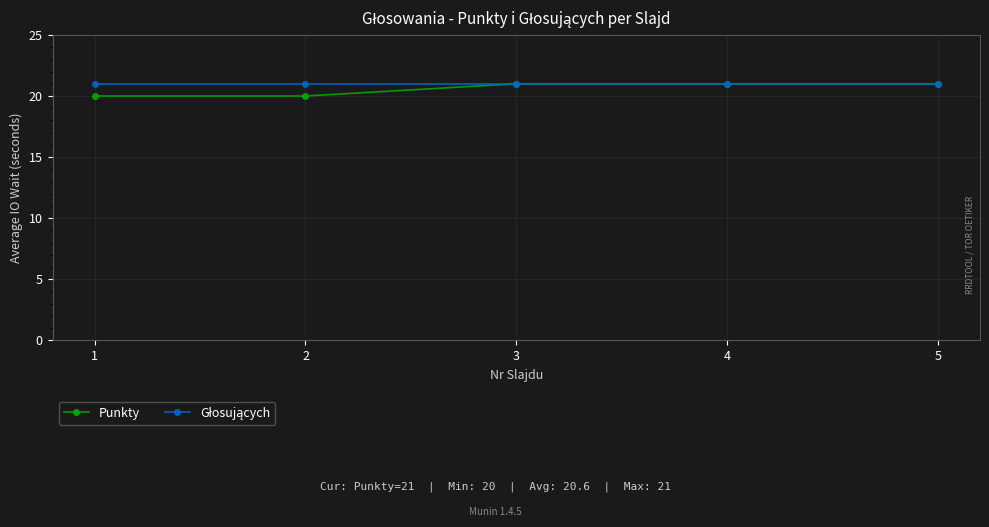

True or false: Punkty has a value of 21 at 5.

True